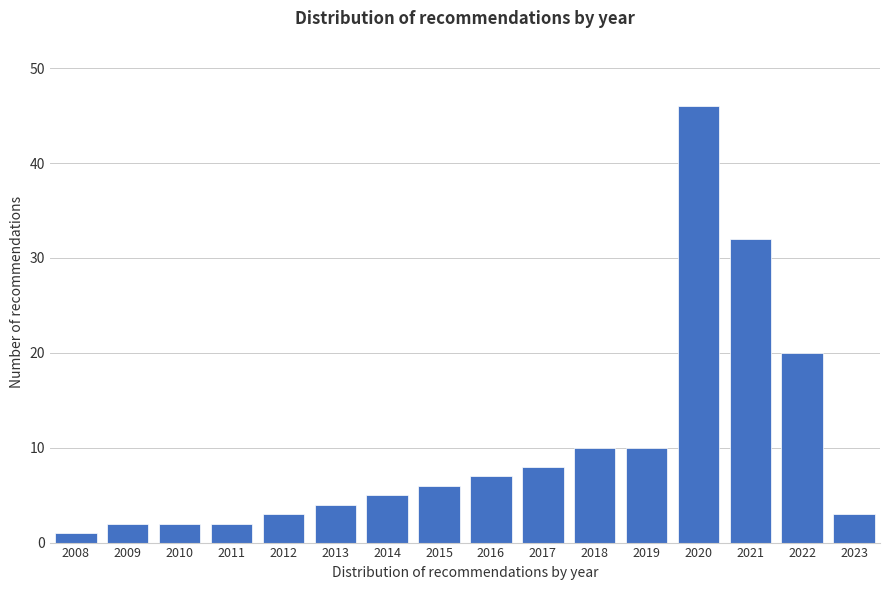

Reading right to left, extract all data points from this chart.

2023=3	2022=20	2021=32	2020=46	2019=10	2018=10	2017=8	2016=7	2015=6	2014=5	2013=4	2012=3	2011=2	2010=2	2009=2	2008=1